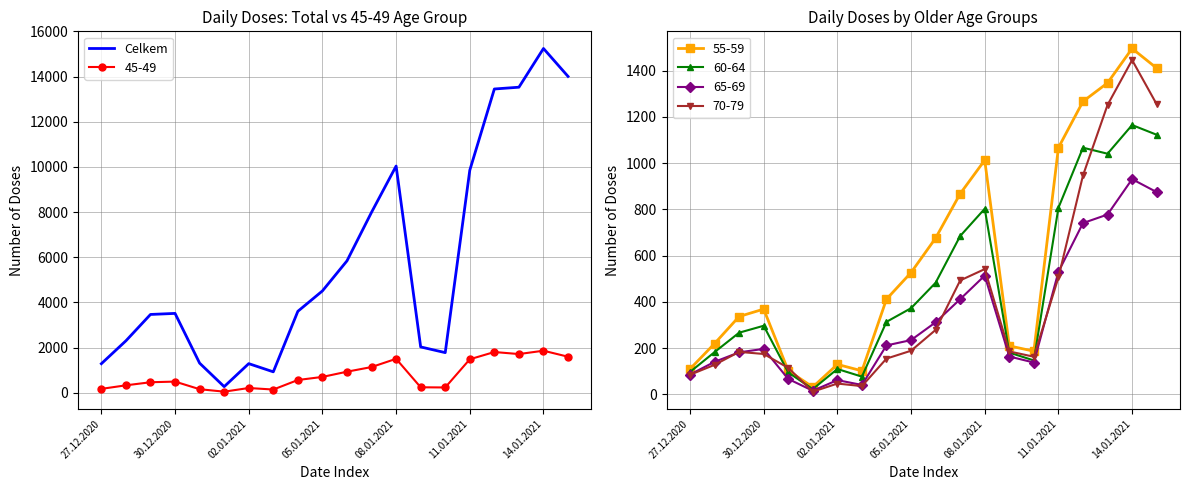

True or false: there are more than 2 points higher than both neighbors.

True